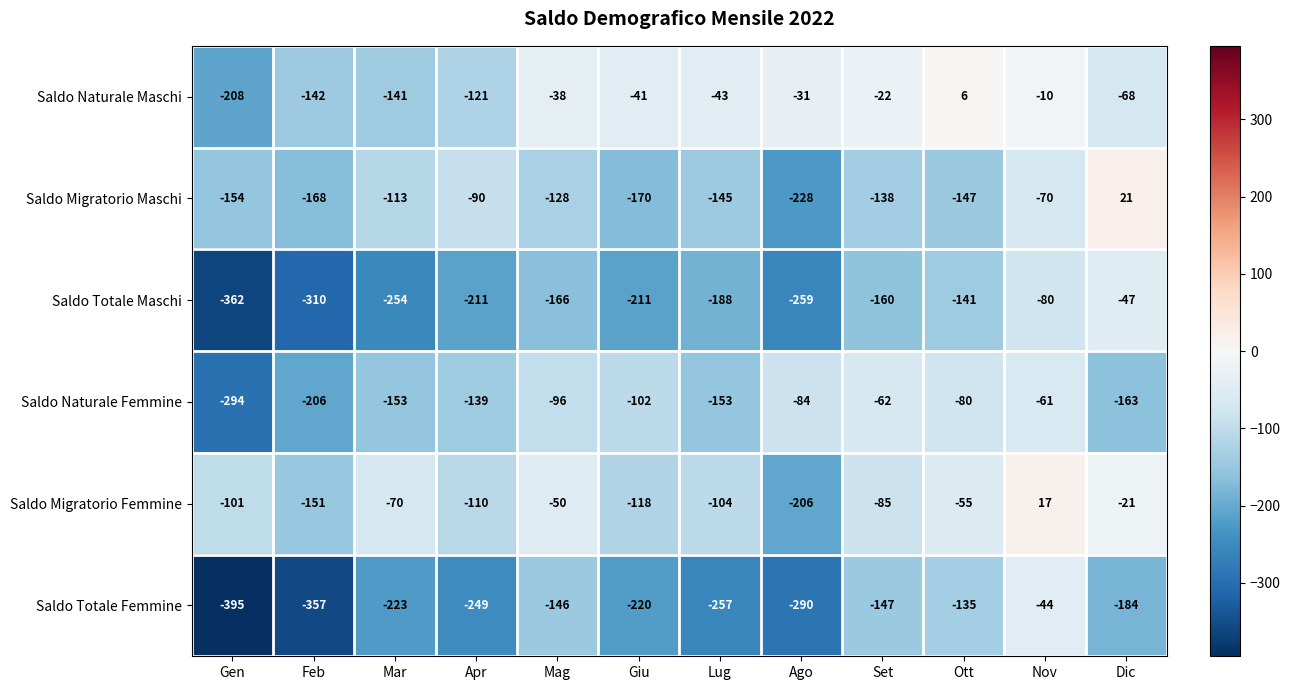

At which category is the sum across all series the highest?

Nov